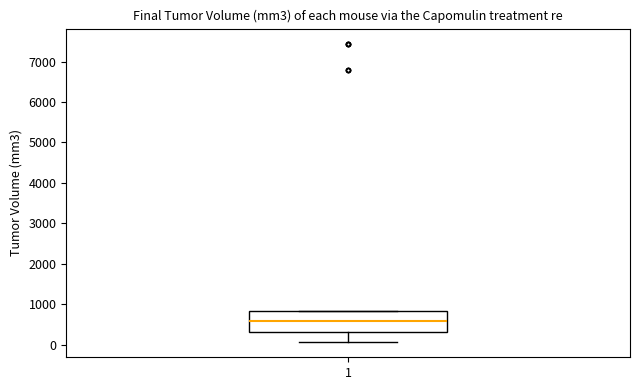

Transcribe this box plot: give where the median line is, the range the box spans, and where the two whiskers end, as read against the y-axis. The values are not printed on the chart, so give them approximately, as read against the axis.

median 600, box 300 to 800, whiskers 100 to 800